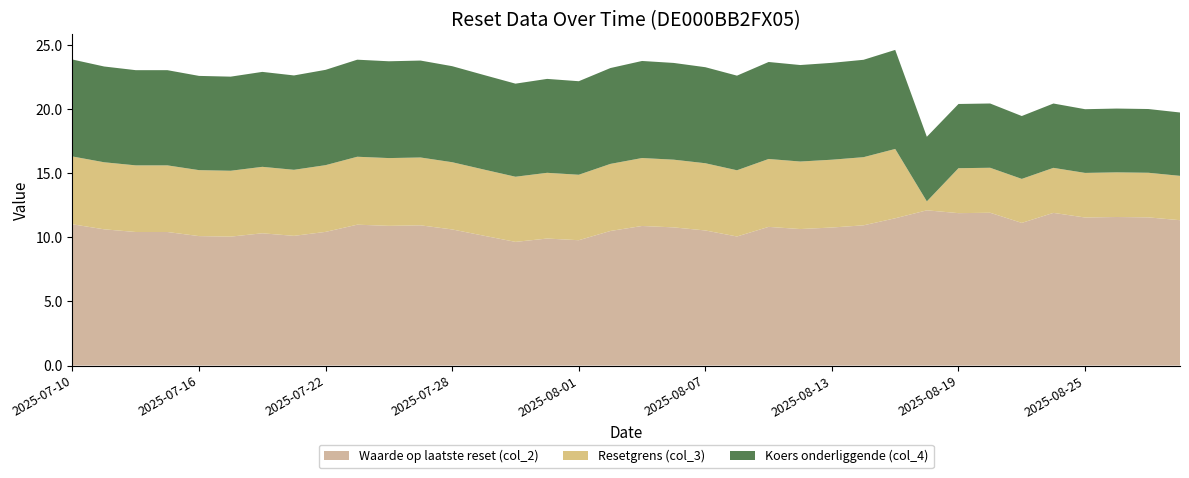

Reading right to left, transcribe all the data shown in this chart.

Waarde op laatste reset (col_2): 11.3	11.6	11.6	11.5	11.9	11.1	11.9	11.9	12.1	11.5	10.9	10.8	10.6	10.8	10.1	10.5	10.8	10.9	10.5	9.8	9.9	9.6	10.1	10.6	10.9	10.9	11.0	10.4	10.1	10.3	10.1	10.1	10.4	10.4	10.6	11.0
Resetgrens (col_3): 3.5	3.5	3.5	3.5	3.5	3.4	3.5	3.5	0.7	5.4	5.3	5.3	5.3	5.3	5.2	5.2	5.3	5.3	5.2	5.1	5.1	5.1	5.2	5.2	5.3	5.3	5.3	5.2	5.1	5.2	5.1	5.1	5.2	5.2	5.2	5.3
Koers onderliggende (col_4): 4.9	5.0	5.0	5.0	5.0	4.9	5.0	5.0	5.0	7.7	7.6	7.5	7.5	7.6	7.4	7.5	7.5	7.6	7.5	7.3	7.3	7.3	7.4	7.5	7.6	7.5	7.6	7.4	7.4	7.4	7.3	7.3	7.4	7.4	7.5	7.6